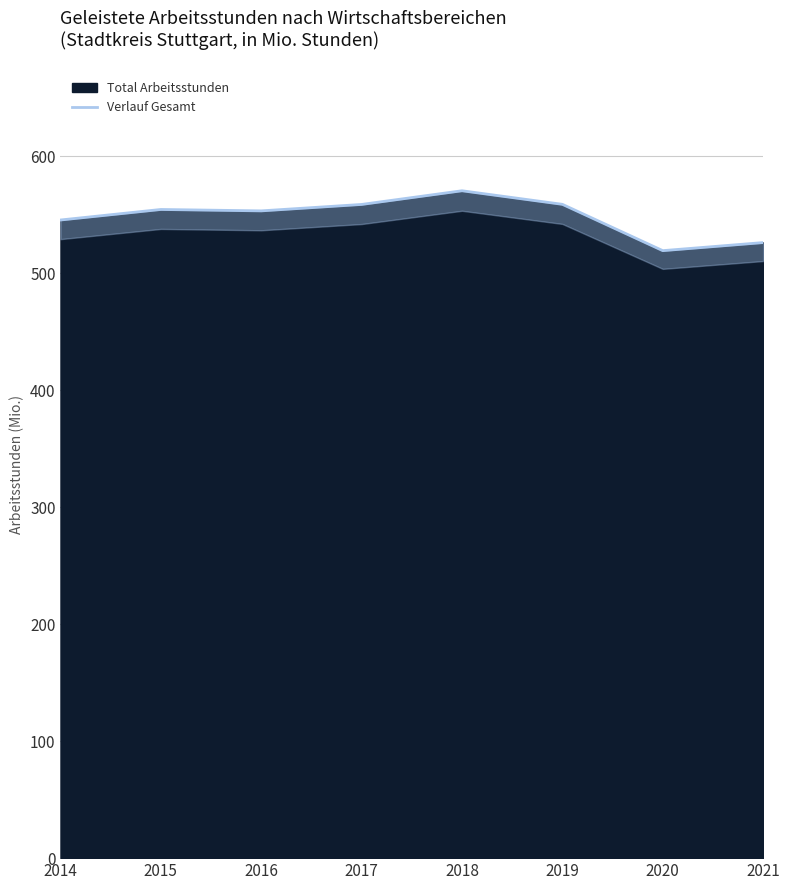

What is the value of the 7th point from the left?

519.3